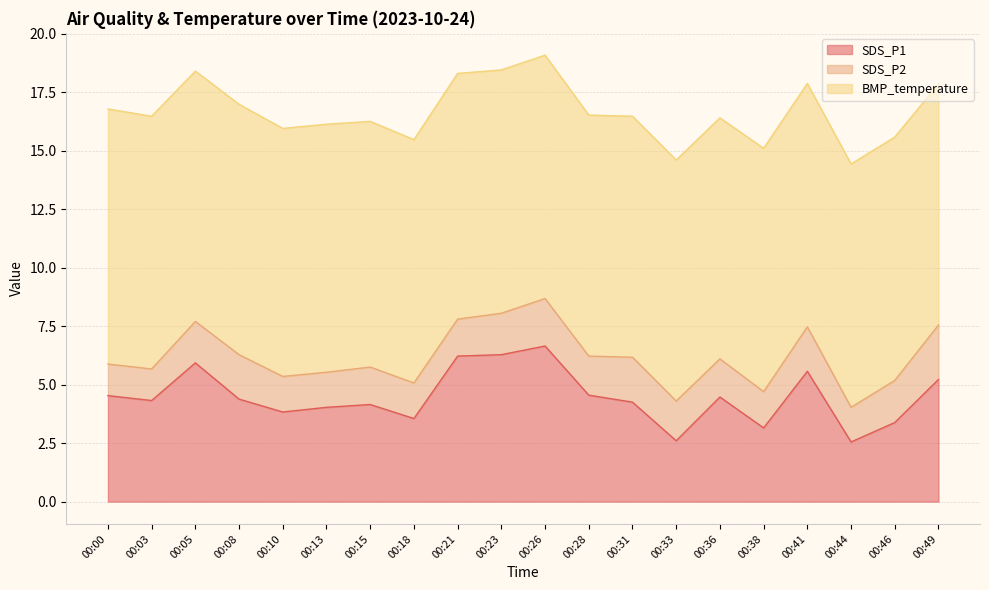

Is the value of SDS_P2 at 00:41 greater than the value of SDS_P1 at 00:23?

No